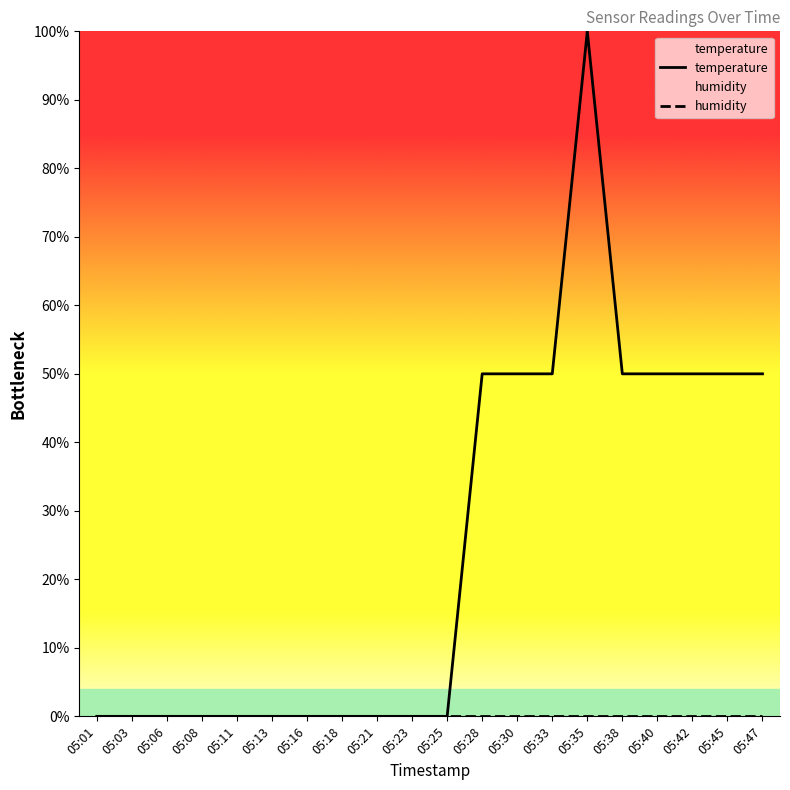

At which category is the sum across all series the highest?

05:35